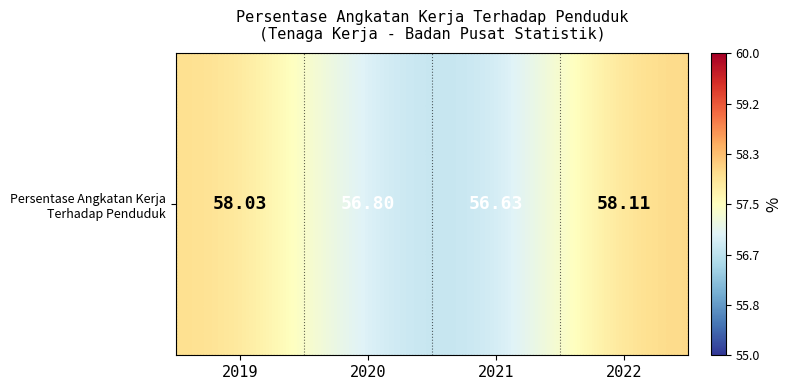

At which category does the chart reach its minimum across all series?

2021